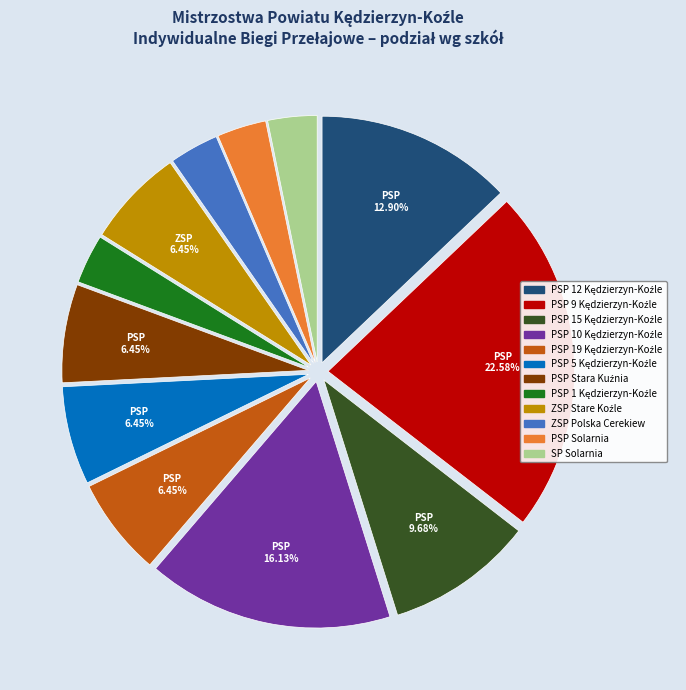

Is there a majority slice in this chart?

No